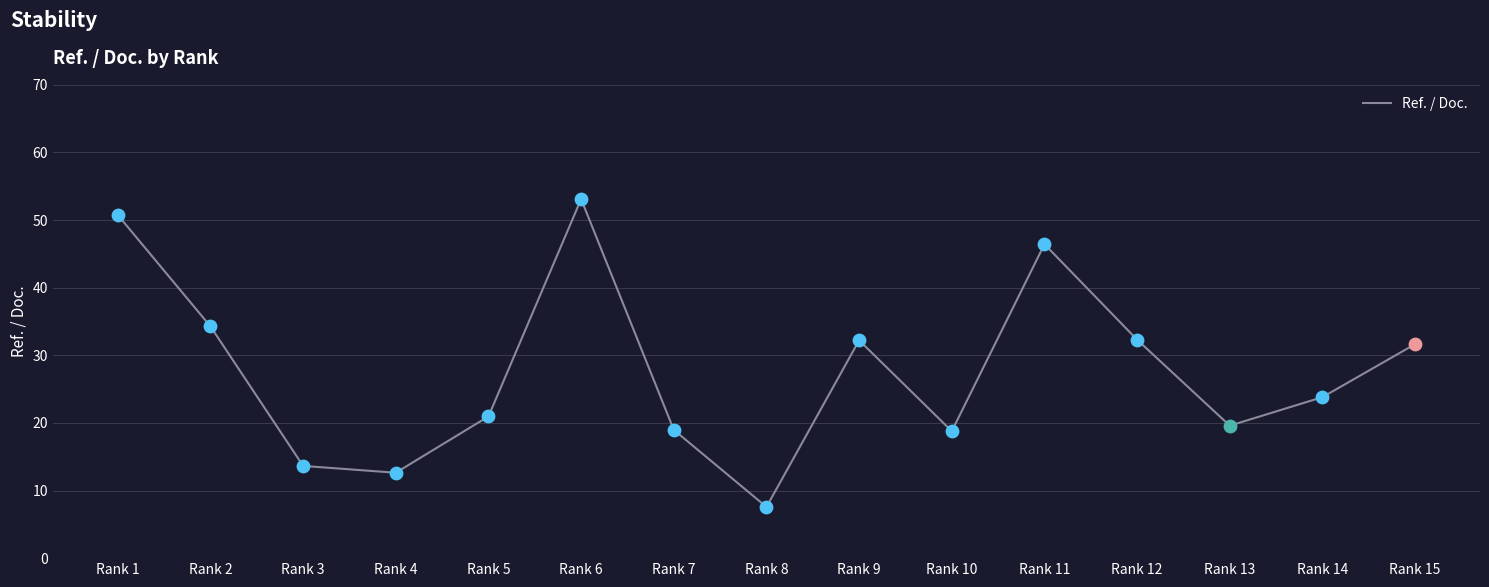

What is the change in value from Rank 1 to Rank 9?

-18.5